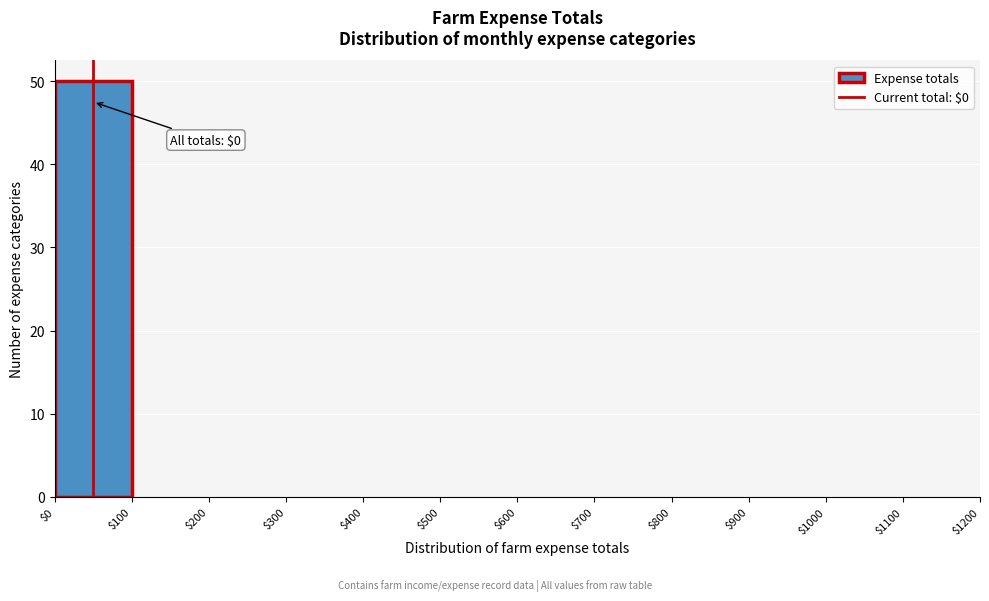

What is the sum of all values?

50